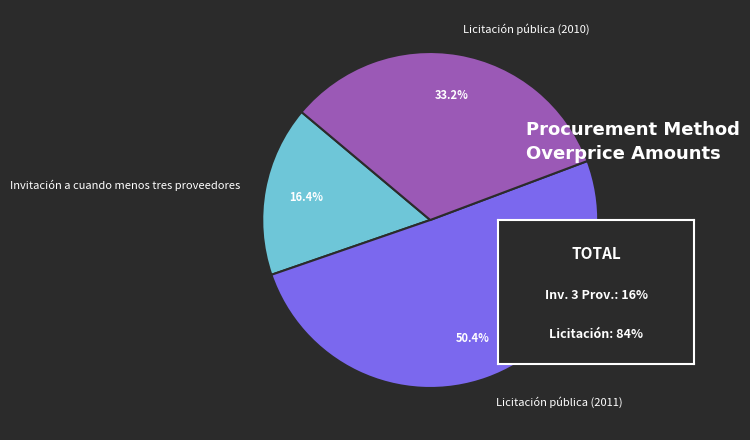

Is there any slice that represents more than half of the pie?

Yes